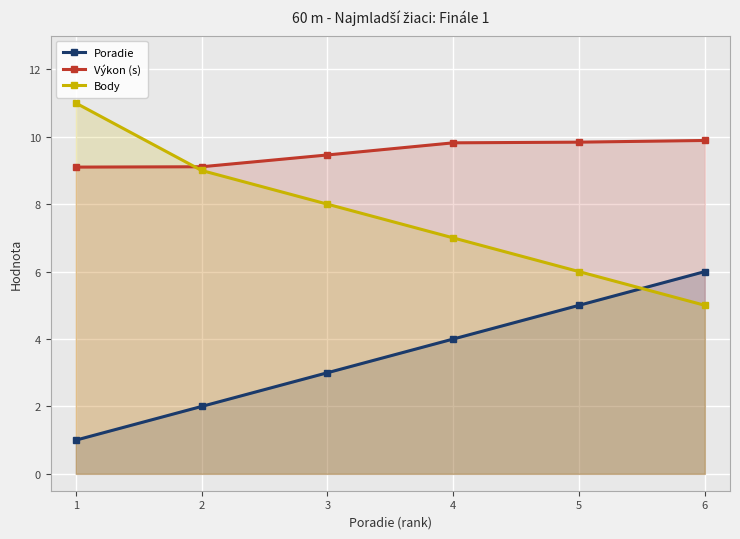

What is the smallest value displayed?

1.0